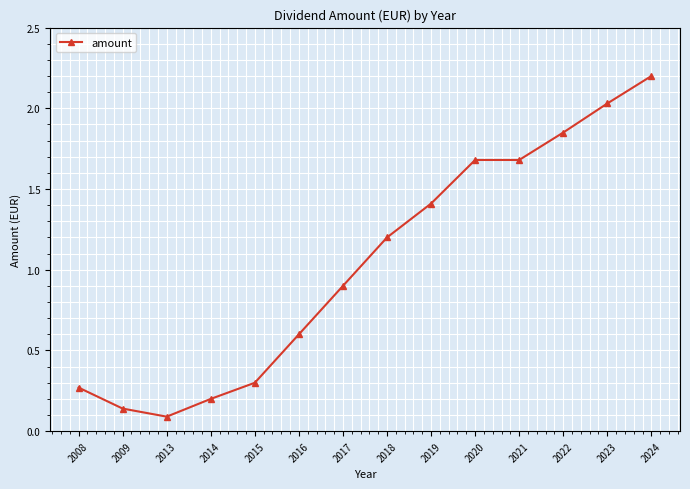

What is the value of the 6th point from the left?

0.6